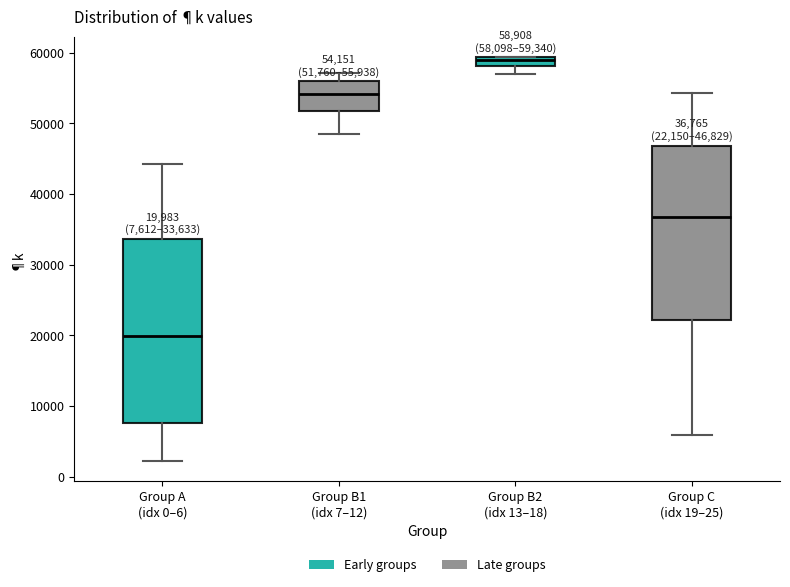

Which box is the tallest, from its lower edge to its upper edge?

Group A (idx 0–6)